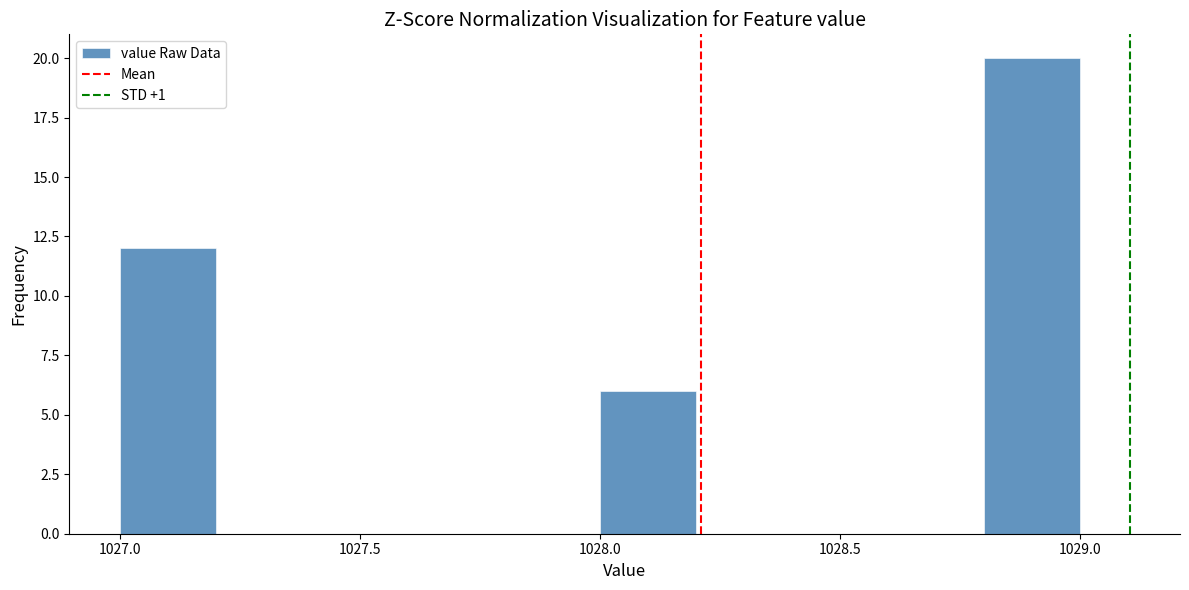

Reading left to right, transcribe this chart: for each bar, give the range it covers on the x-axis and its height. The values are not printed on the chart, so give them approximately, as read against the axis.

1027.0 to 1027.2: 12
1027.2 to 1027.4: 0
1027.4 to 1027.6: 0
1027.6 to 1027.8: 0
1027.8 to 1028.0: 0
1028.0 to 1028.2: 6
1028.2 to 1028.4: 0
1028.4 to 1028.6: 0
1028.6 to 1028.8: 0
1028.8 to 1029.0: 20